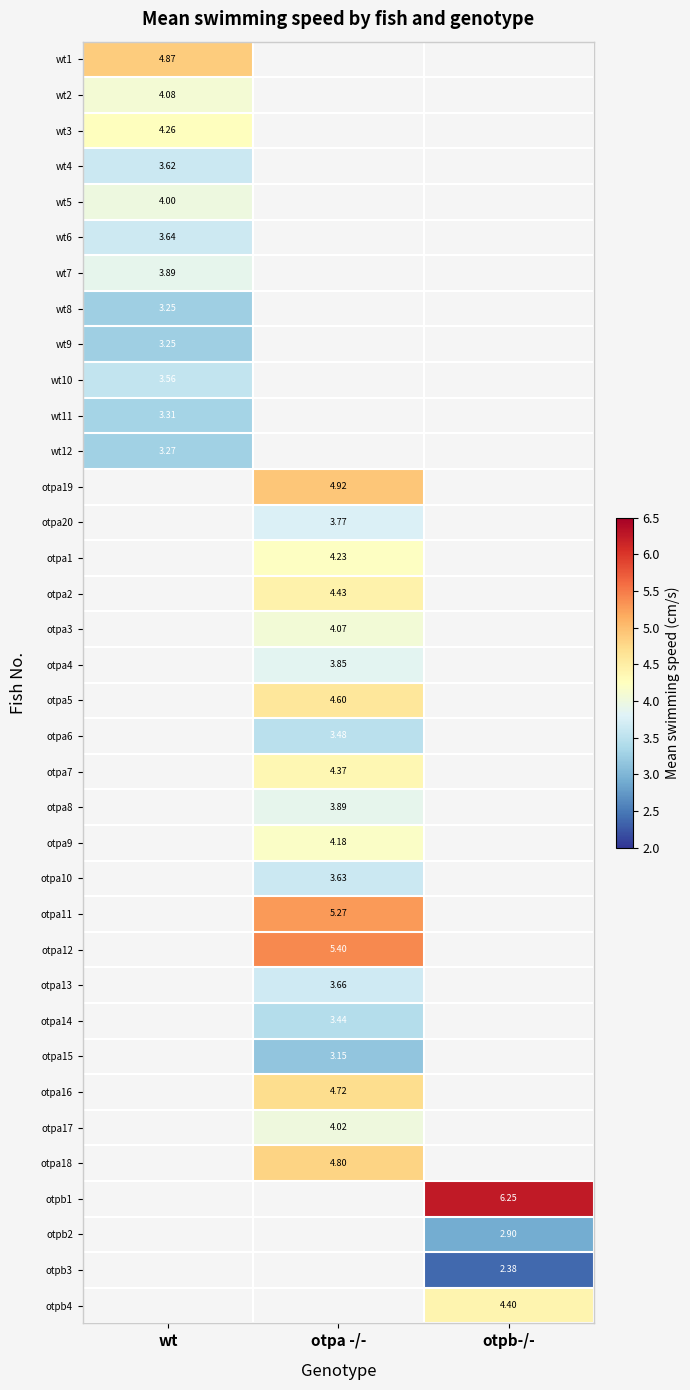

How many series are shown in this chart?

36